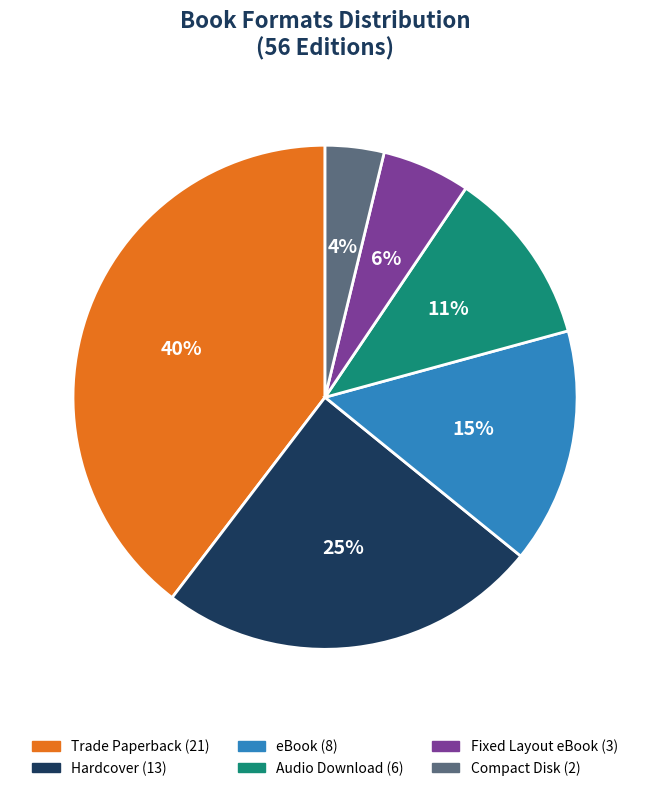

Which slice is the largest?

Trade Paperback